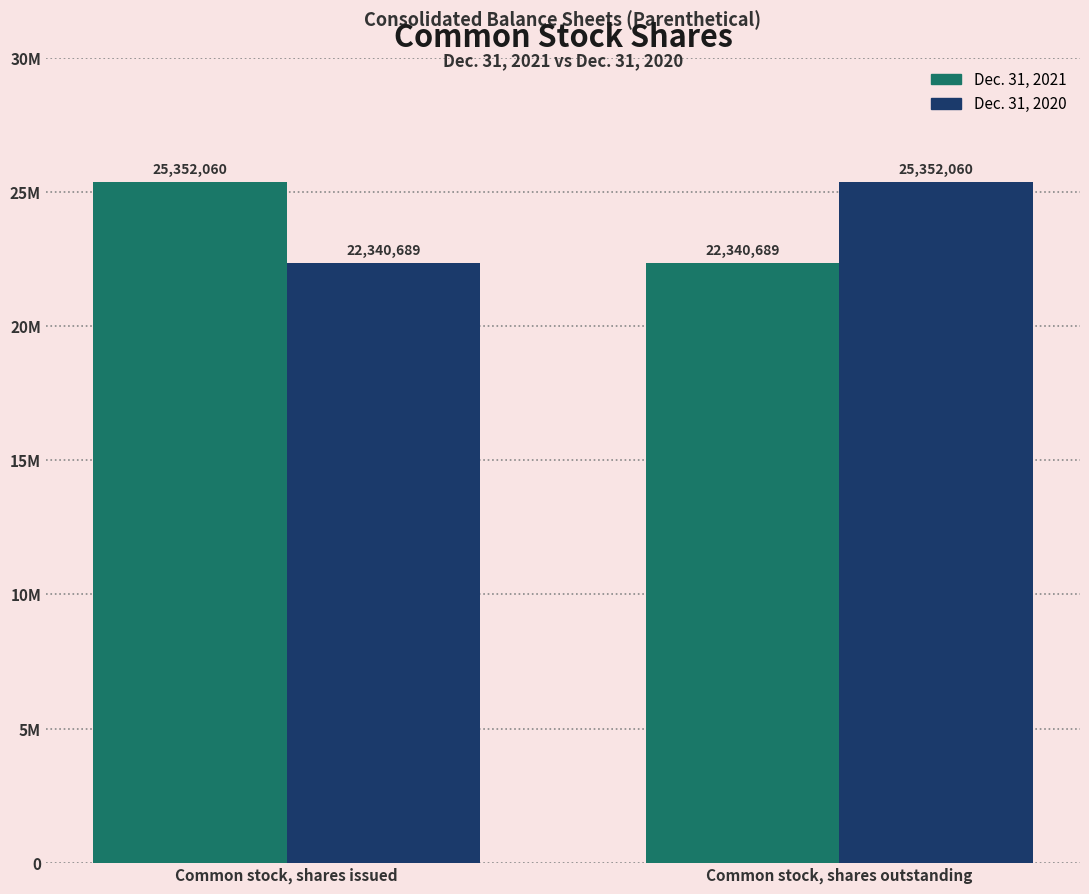

Does the chart contain stacked bars?

No